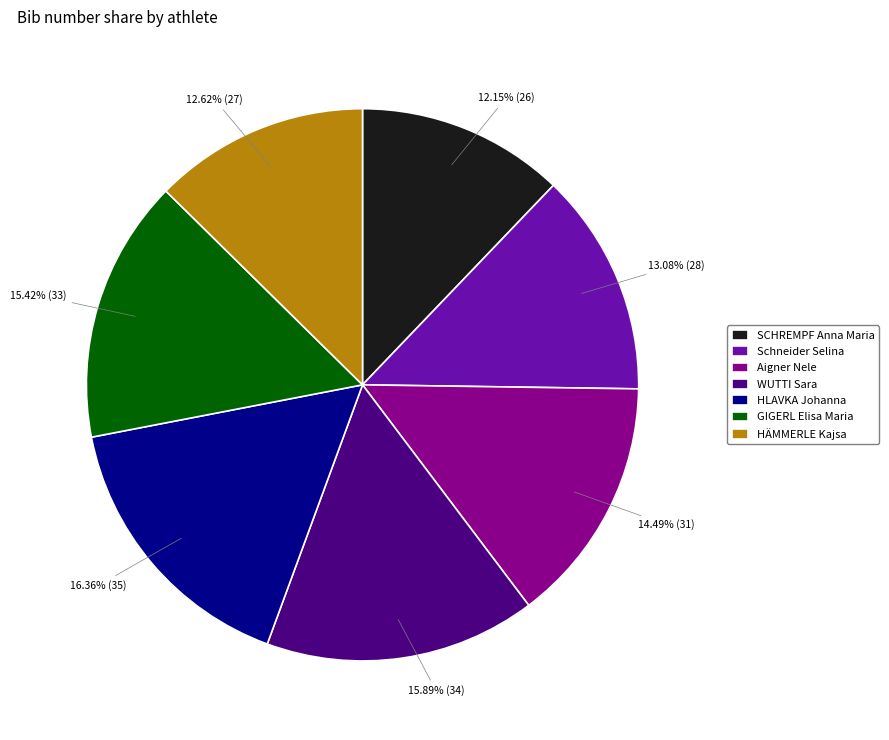

Is there a majority slice in this chart?

No